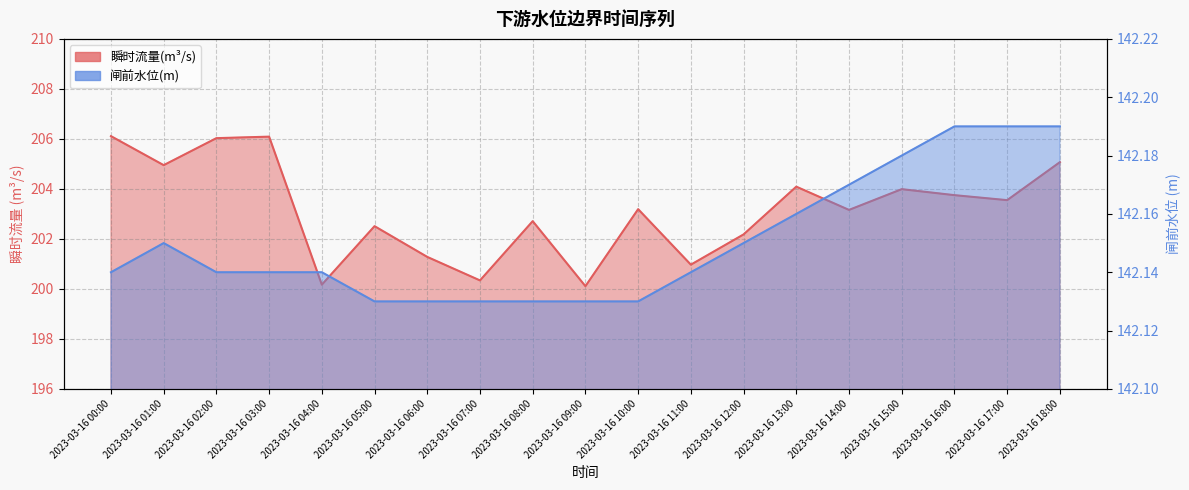

The value of 闸前水位(m) at 2023-03-16 13:00 is 213.7. True or false?

False